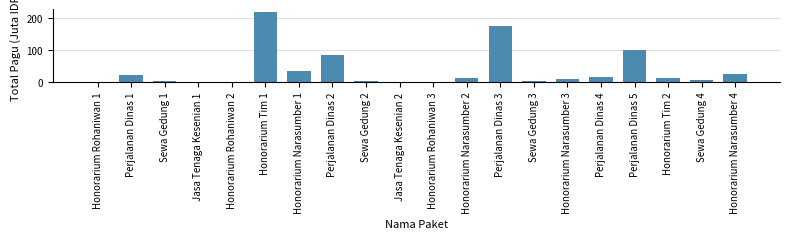

Between Perjalanan Dinas 3 and Honorarium Rohaniwan 3, which is larger?

Perjalanan Dinas 3